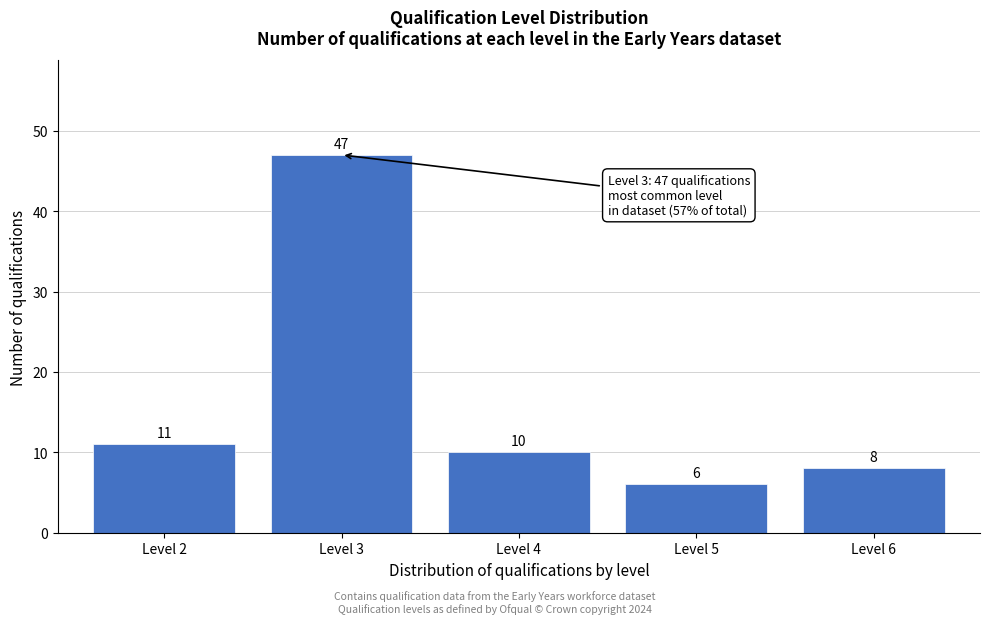

Reading right to left, transcribe all the data shown in this chart.

8	6	10	47	11